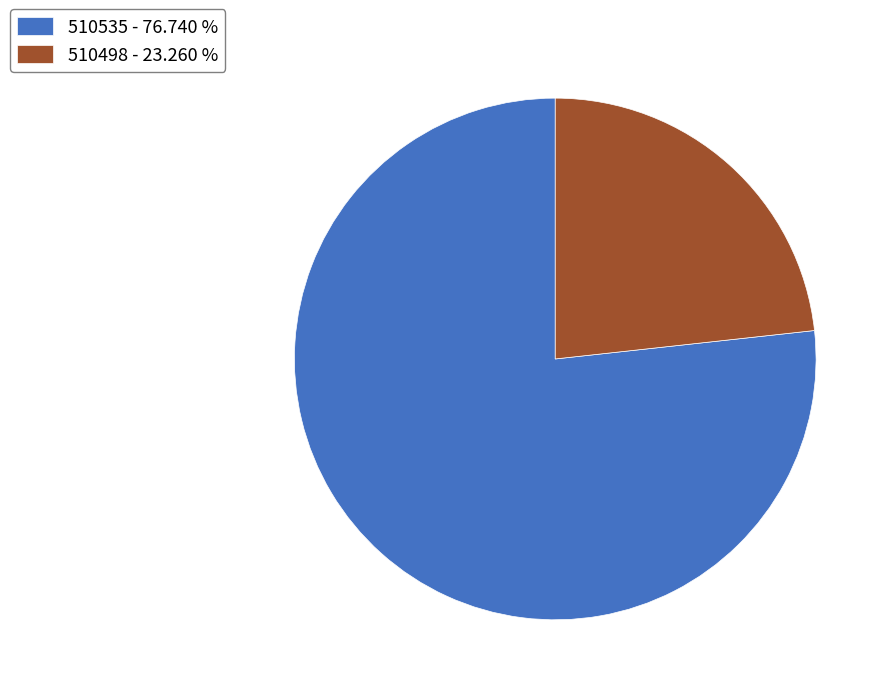

Is the sum of 510498 - 23.260 % and 510535 - 76.740 % greater than half?

Yes